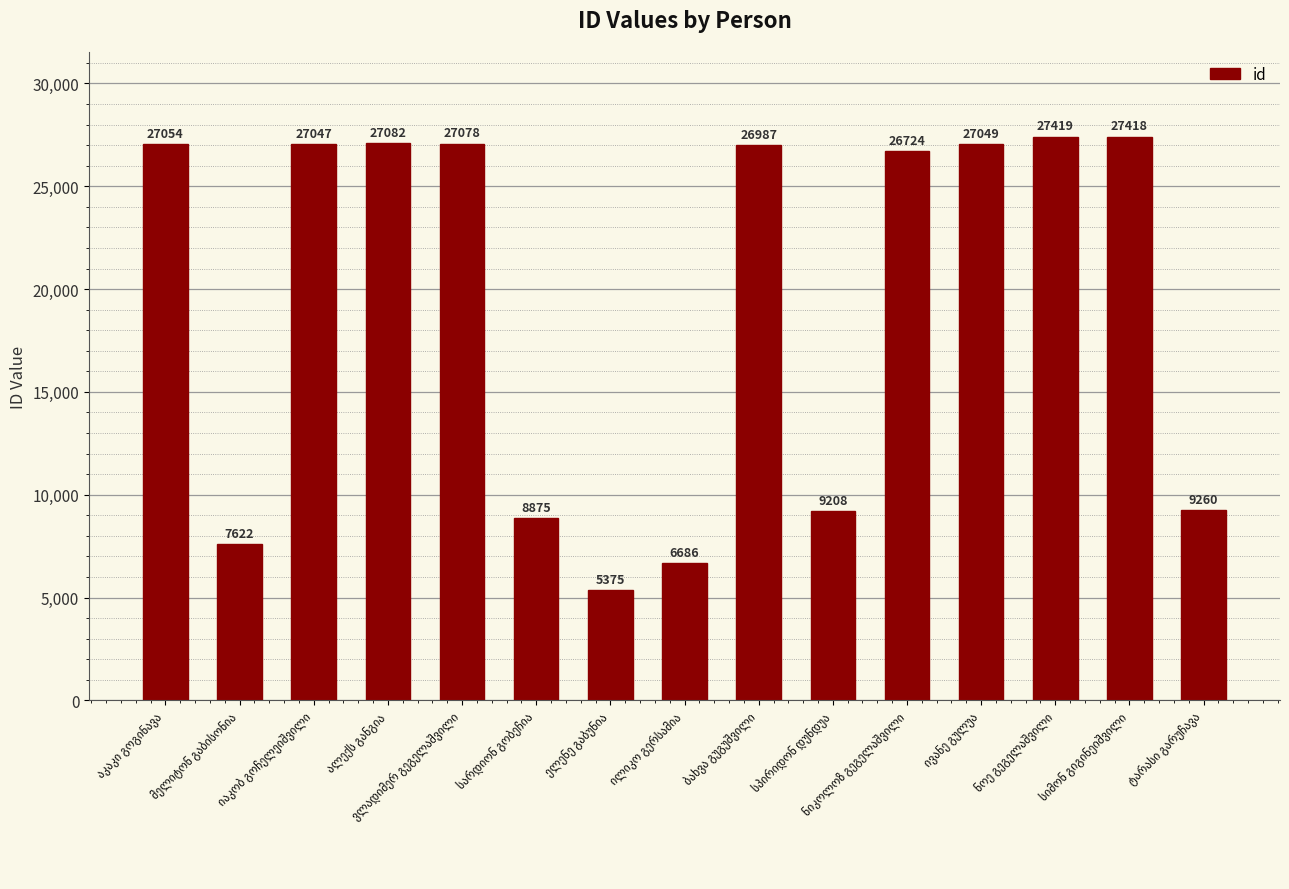

What is the value of the 15th bar from the left?

9260